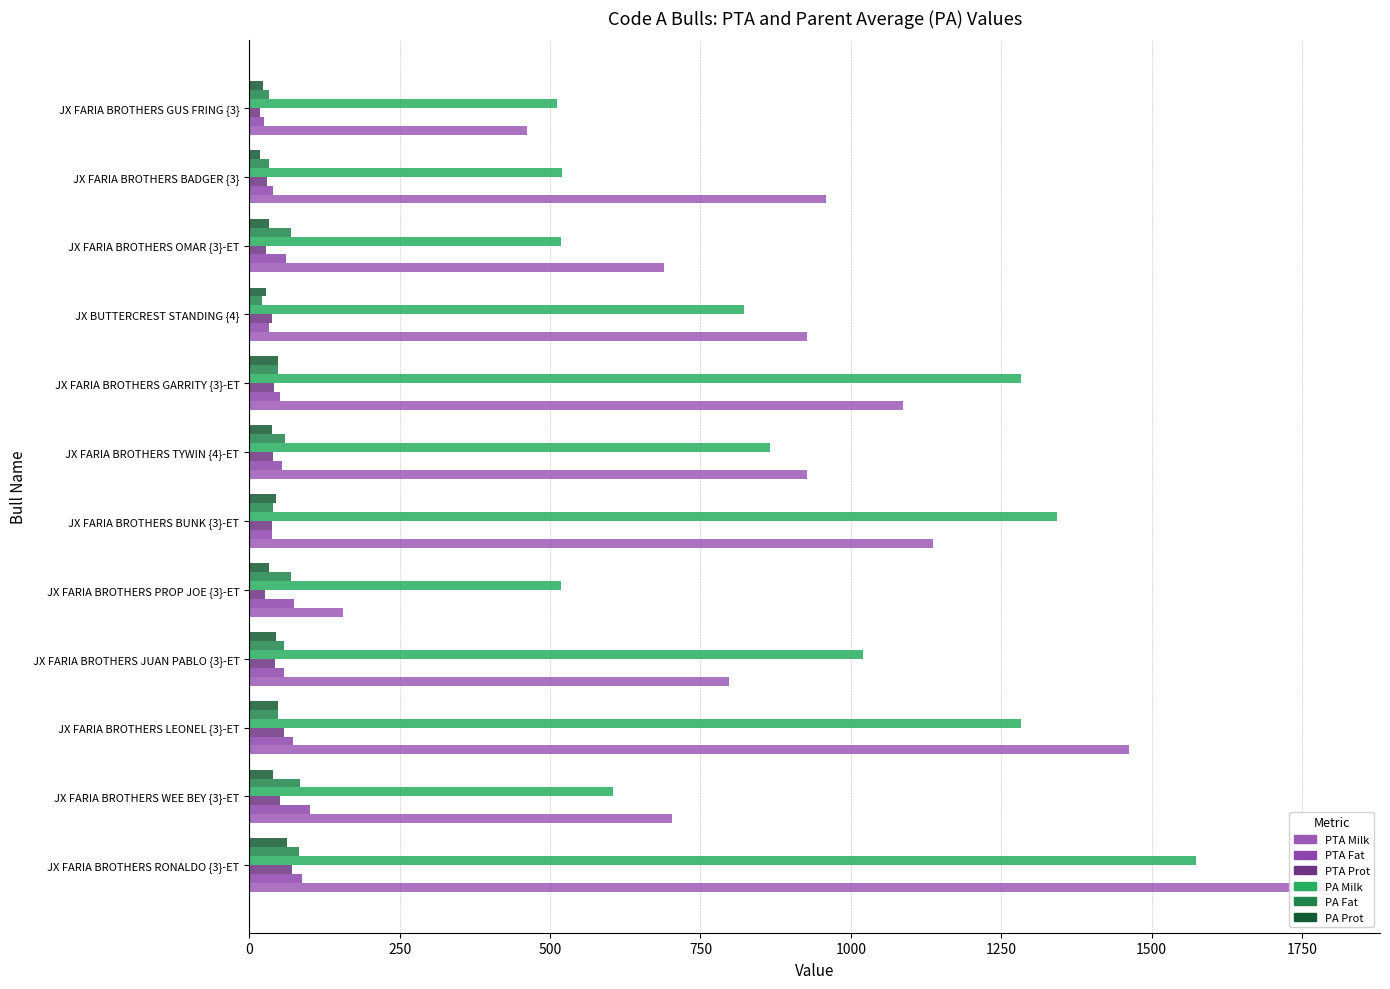

What is the difference between the PA Milk values at JX FARIA BROTHERS WEE BEY {3}-ET and JX FARIA BROTHERS BUNK {3}-ET?

737